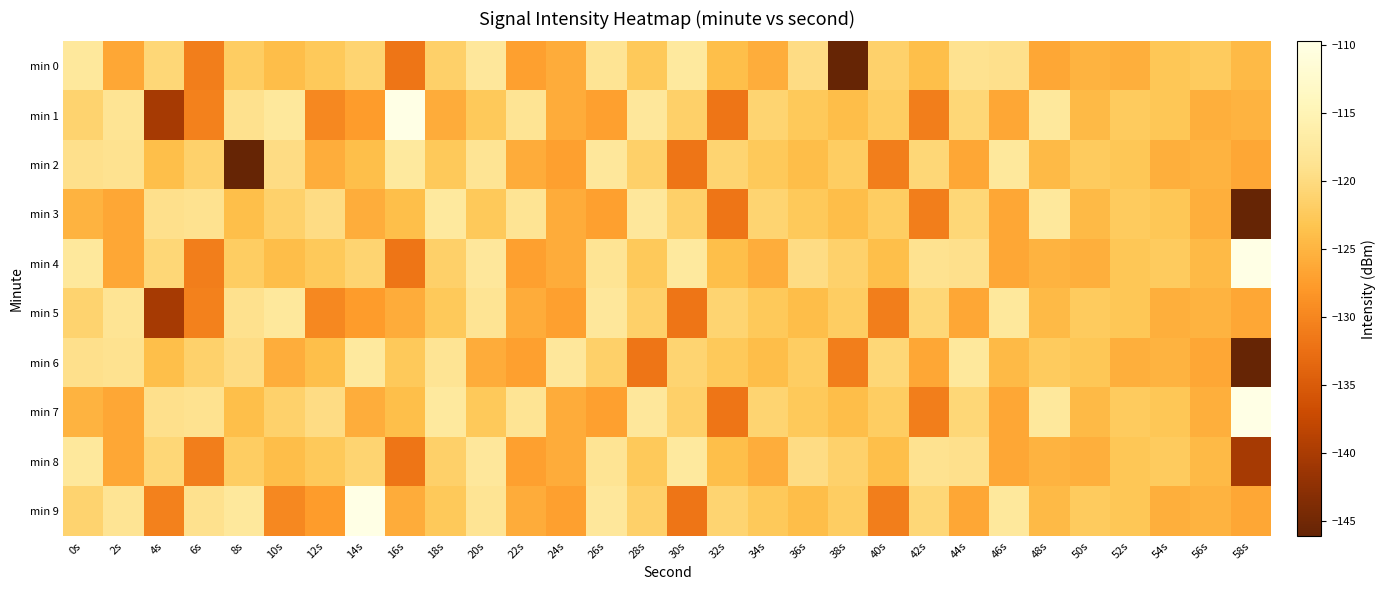

Rank the series by their maximum value, from lowest to highest.

min 5, min 0, min 2, min 3, min 6, min 8, min 1, min 4, min 7, min 9